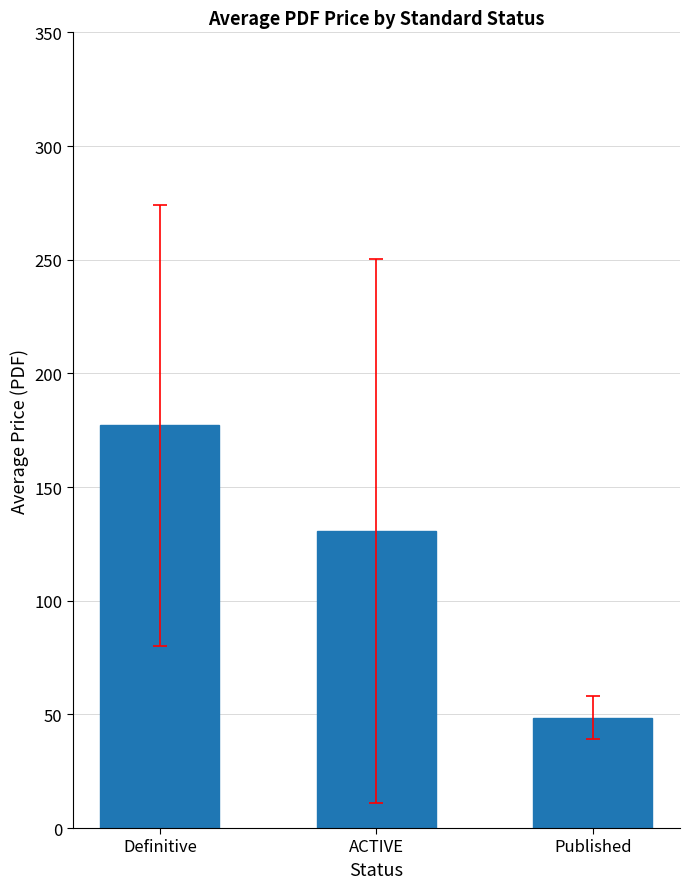

What is the label of the 2nd bar from the right?

ACTIVE